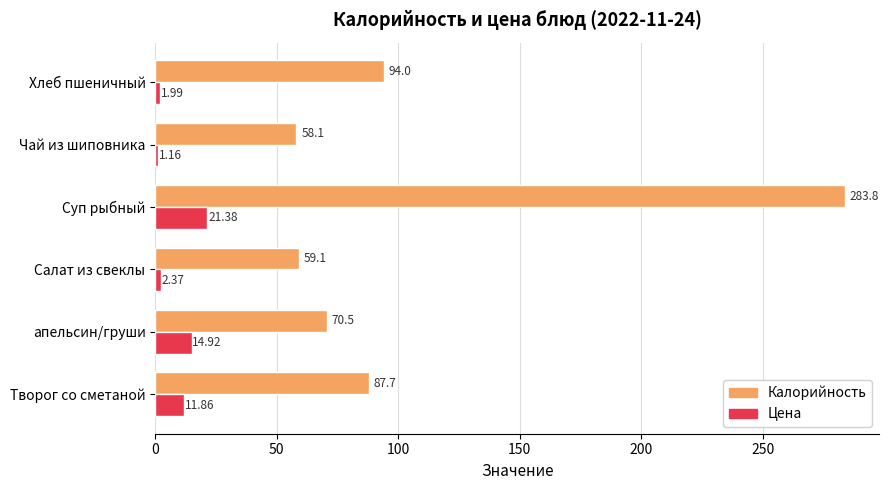

At which category does the chart reach its minimum across all series?

Чай из шиповника